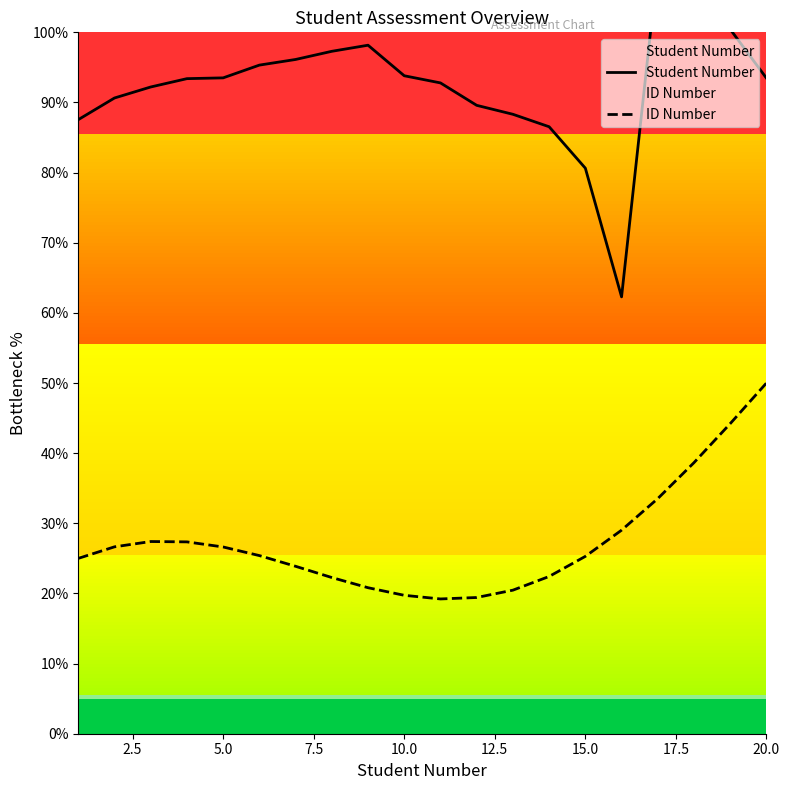

At which label does ID Number reach its peak?

20.0